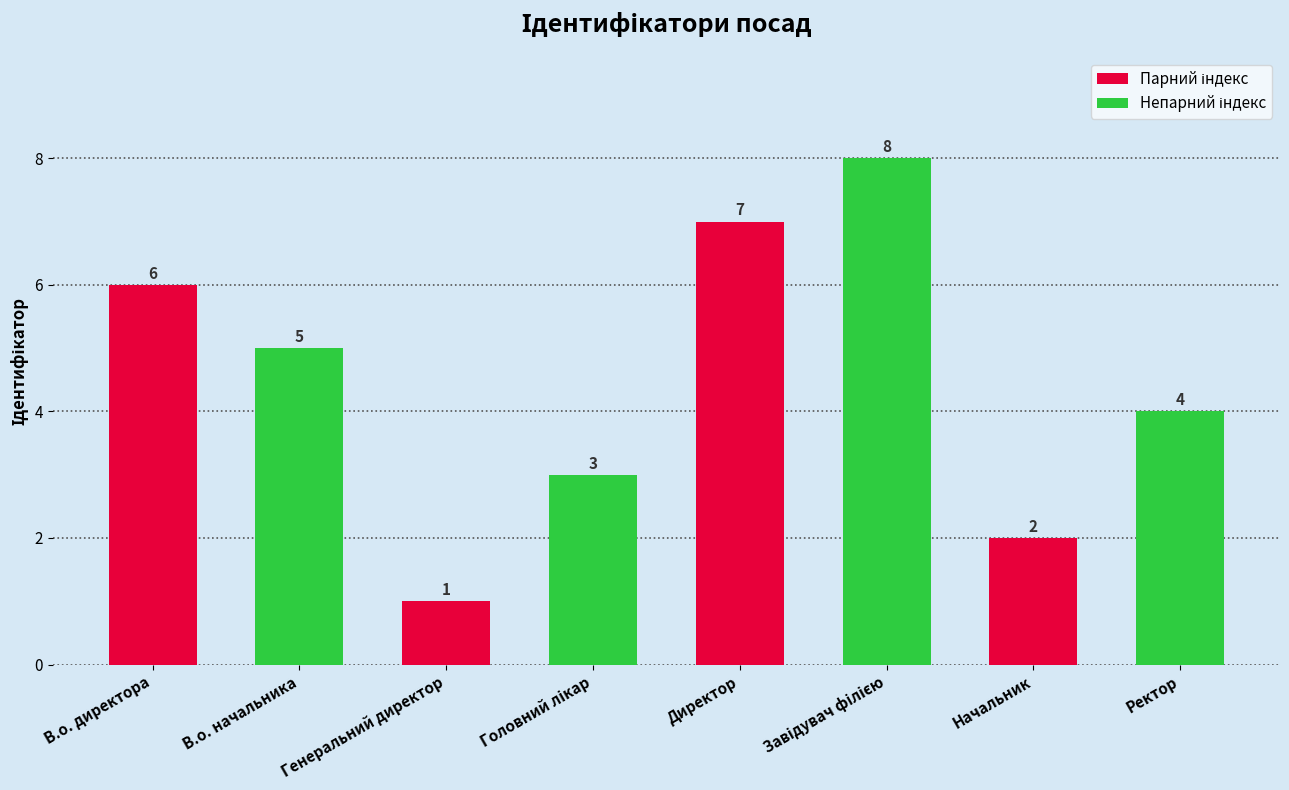

Which has a higher value, Ректор or В.о. начальника?

В.о. начальника